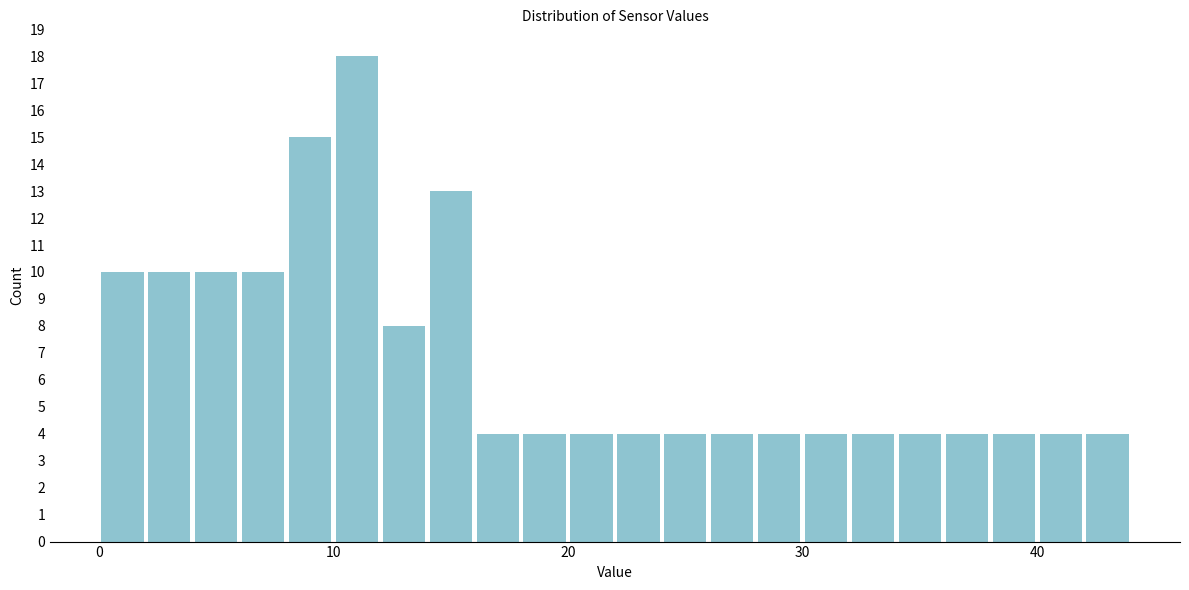

Around what value on the x-axis is the tallest bar? Give the approximate position of its centre, as read against the axis.

11